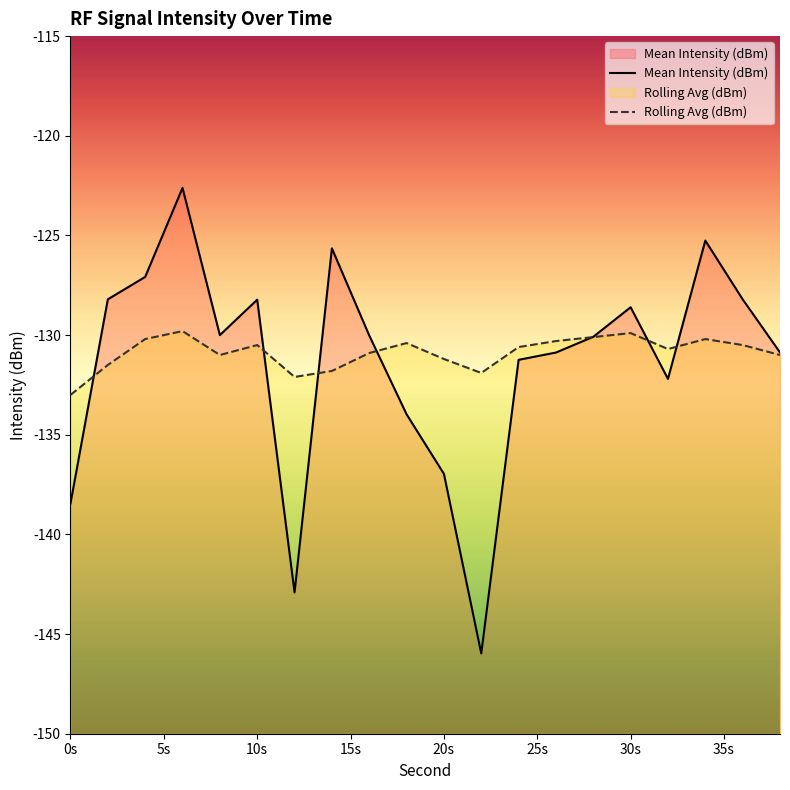

How many data points in Mean Intensity (dBm) are above -130?

8